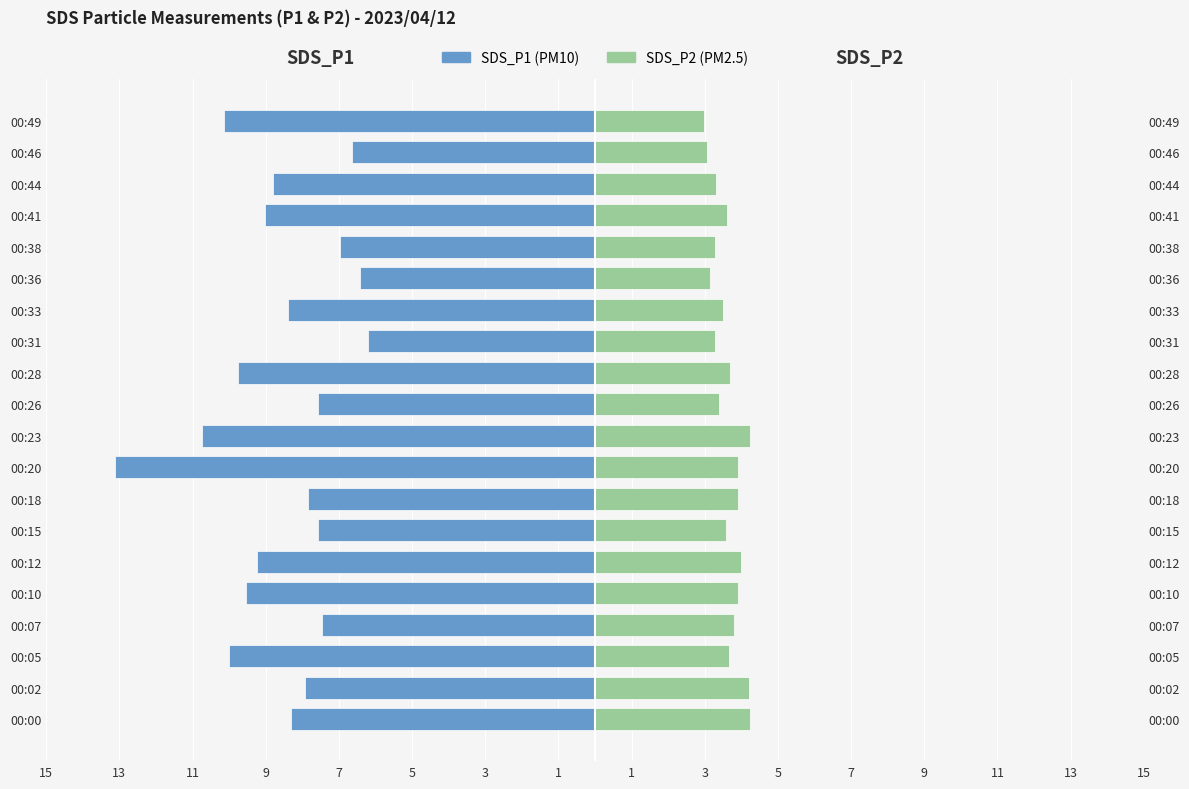

How many bars are there in each group?

2